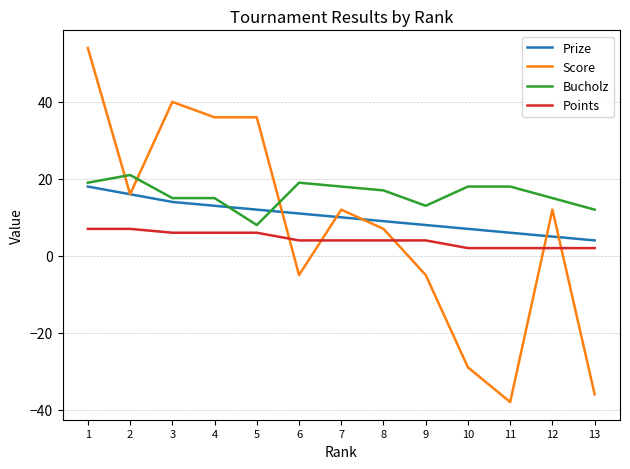

At which label is Prize closest to 11?

6